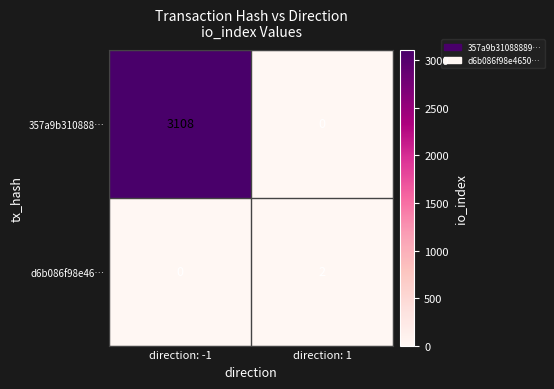

What is the difference between the maximum and minimum values in the 357a9b310888… series?

3108